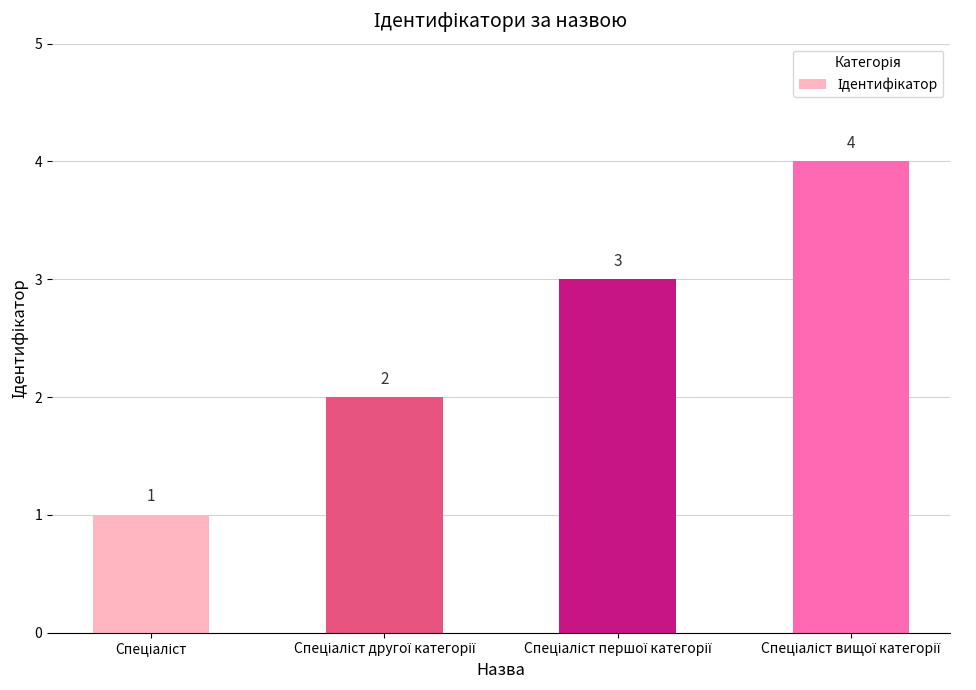

What is the difference between the maximum and minimum values?

3